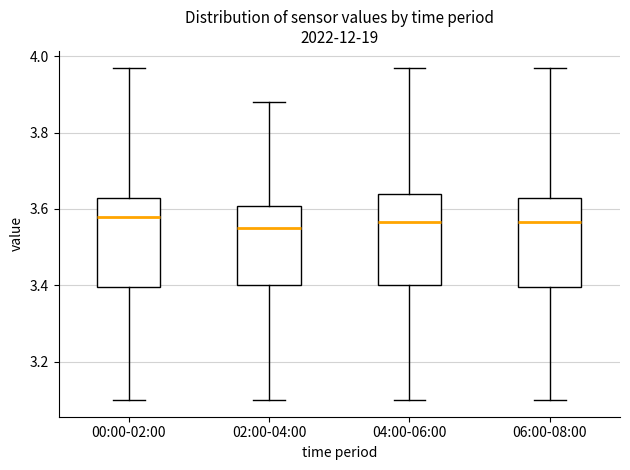

Reading left to right, read every box against the y-axis: the position of its median line, the range the box covers, and the ends of its whiskers. The values are not printed on the chart, so give them approximately, as read against the axis.

00:00-02:00: median 3.58, box 3.40 to 3.64, whiskers 3.10 to 3.98
02:00-04:00: median 3.56, box 3.40 to 3.60, whiskers 3.10 to 3.88
04:00-06:00: median 3.56, box 3.40 to 3.64, whiskers 3.10 to 3.98
06:00-08:00: median 3.56, box 3.40 to 3.64, whiskers 3.10 to 3.98